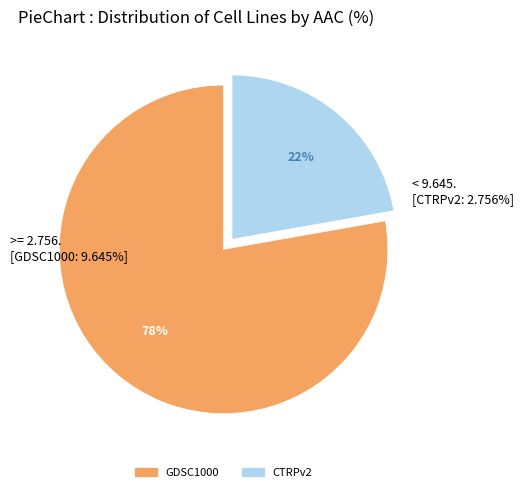

To the nearest percent, what is the average slice percentage?

50%